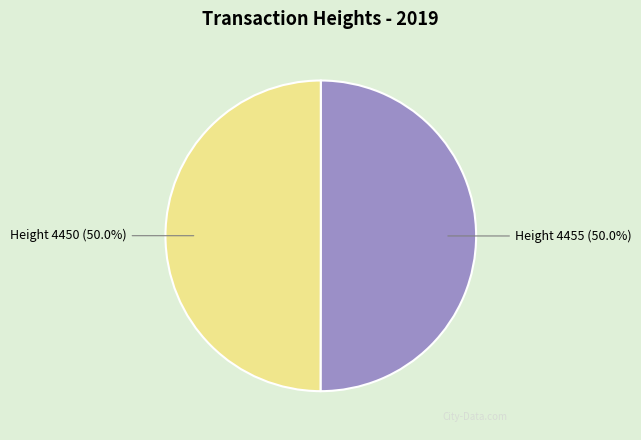

Combined, do Height 4455 (50.0%) and Height 4450 (50.0%) account for over 50%?

Yes